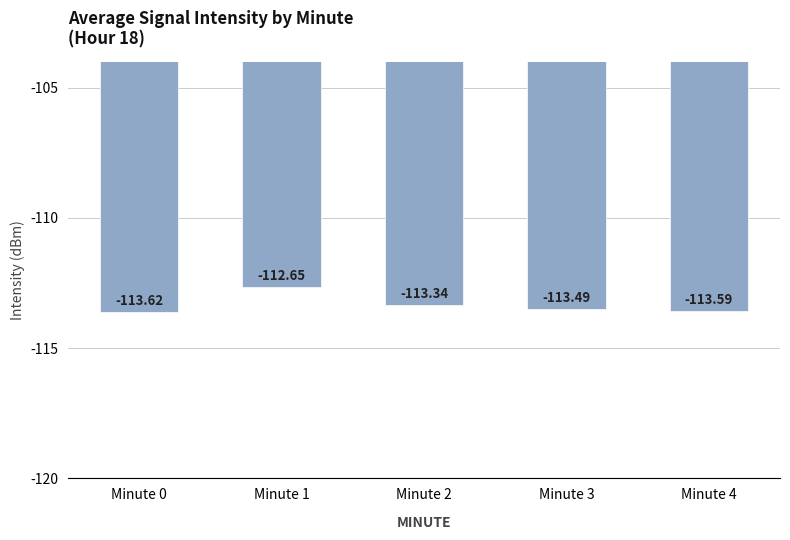

How many data points are less than -113?

4